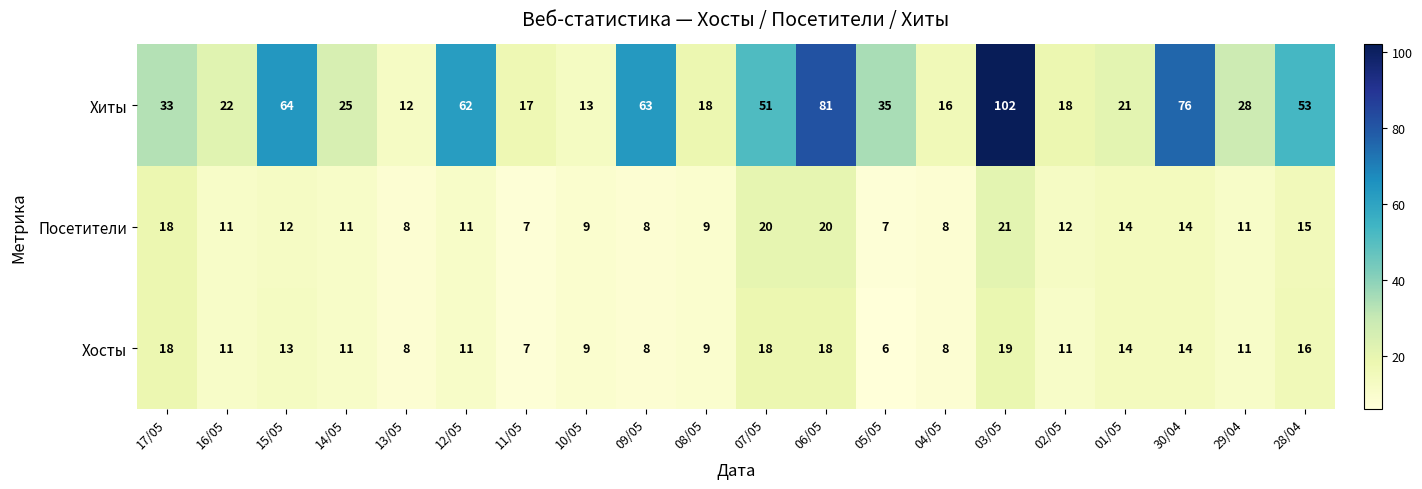

What is the greatest value displayed?

102